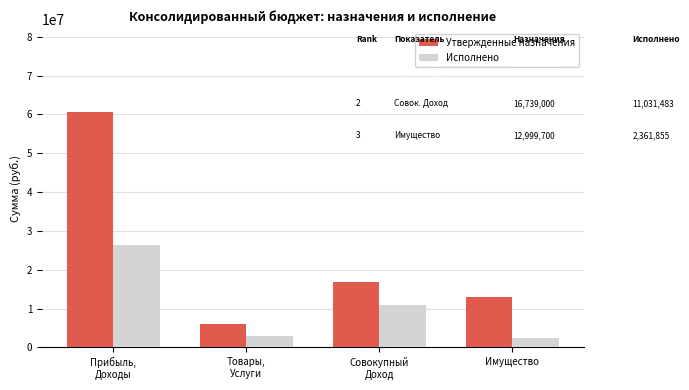

The value of Исполнено at Товары,
Услуги is 2952097.9. True or false?

True